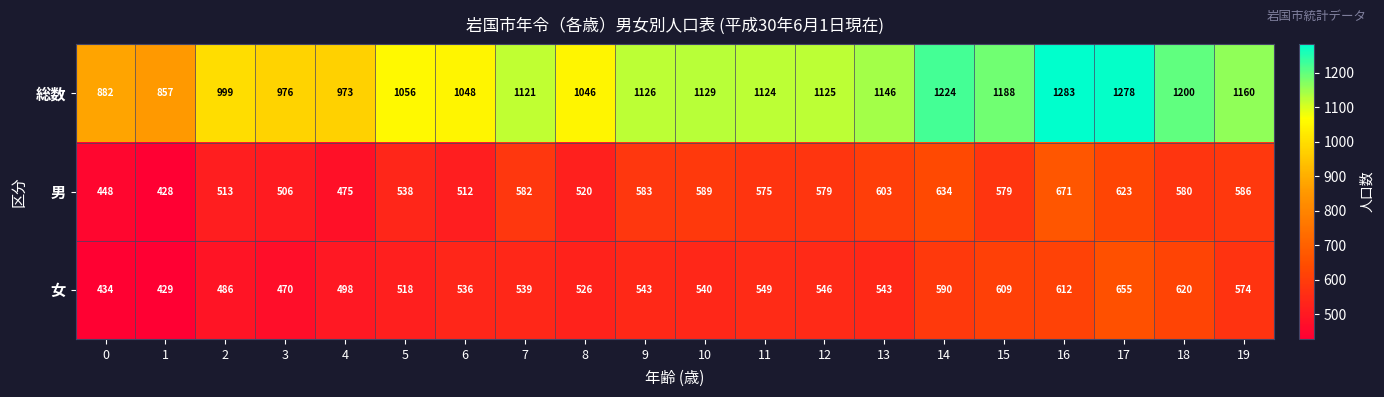

What is the minimum value for 男?

428